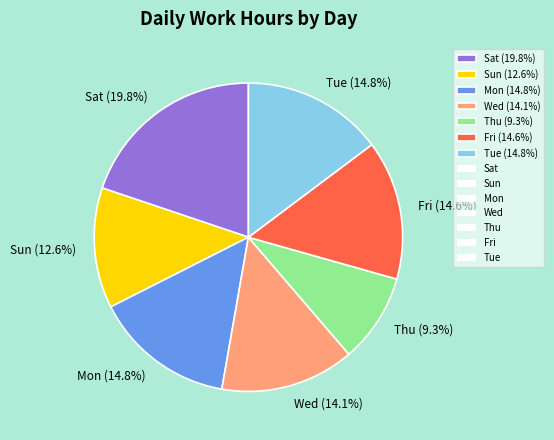

Is there a majority slice in this chart?

No